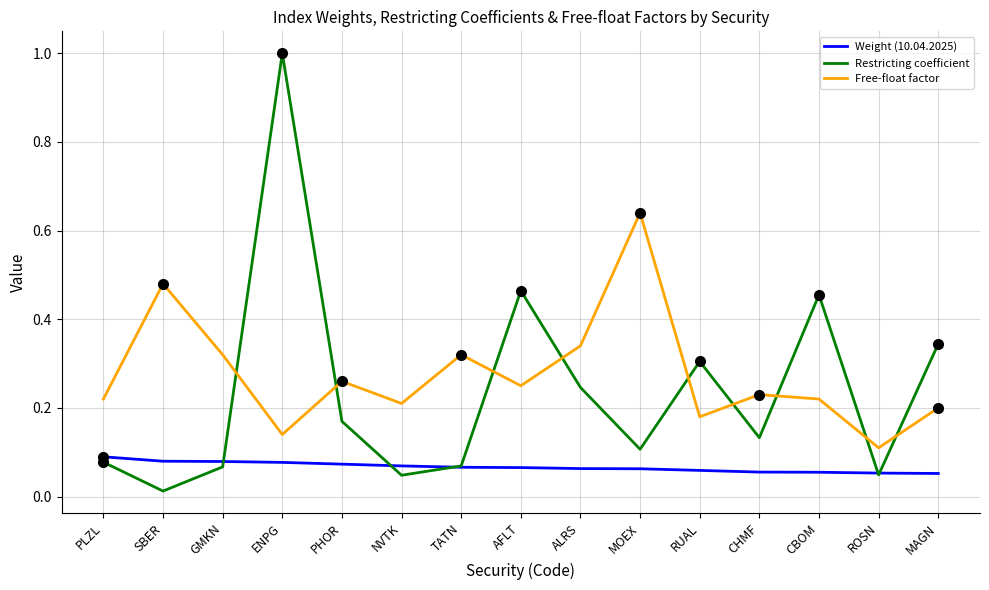

Which category has the highest value in the Weight (10.04.2025) series?

PLZL